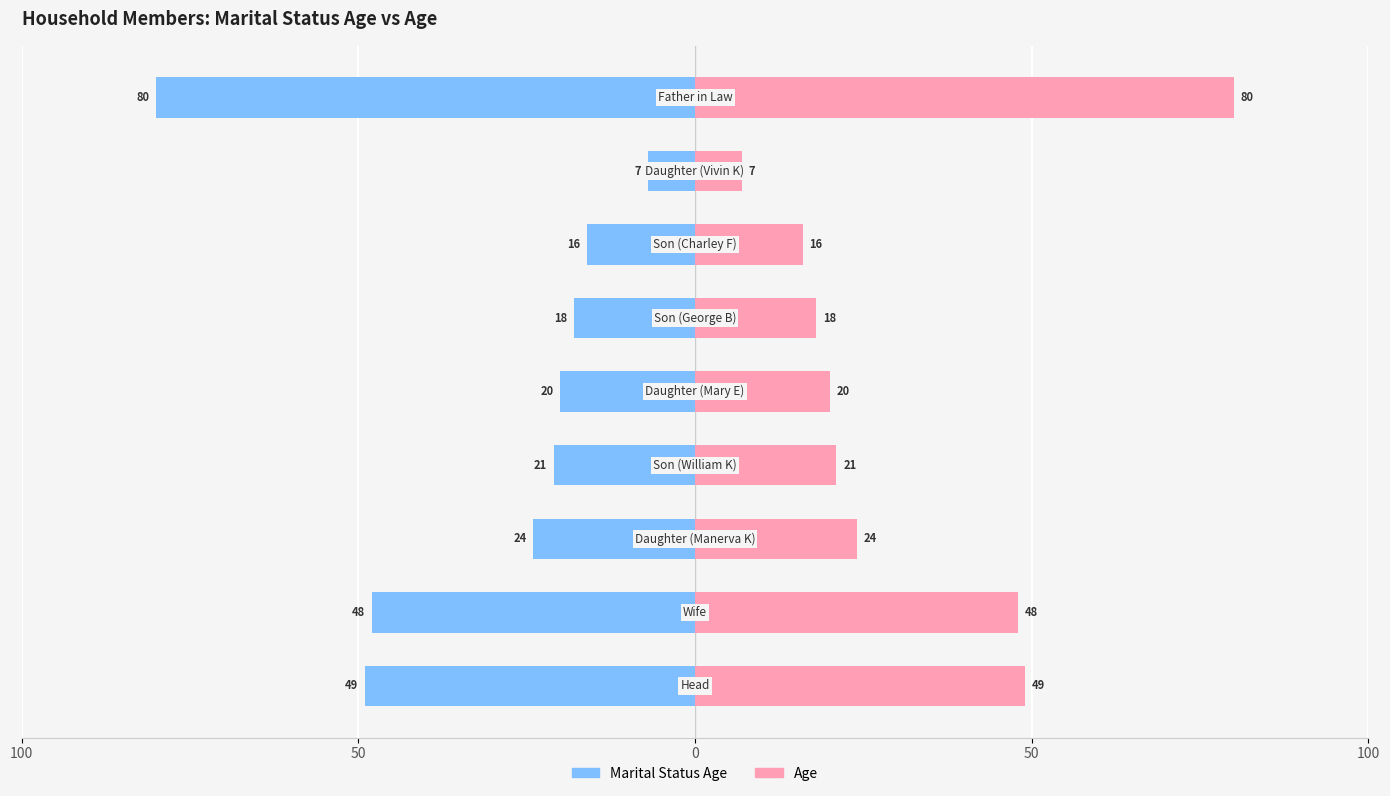

What is the value of the Marital Status Age bar at the 2nd from the left?

-48